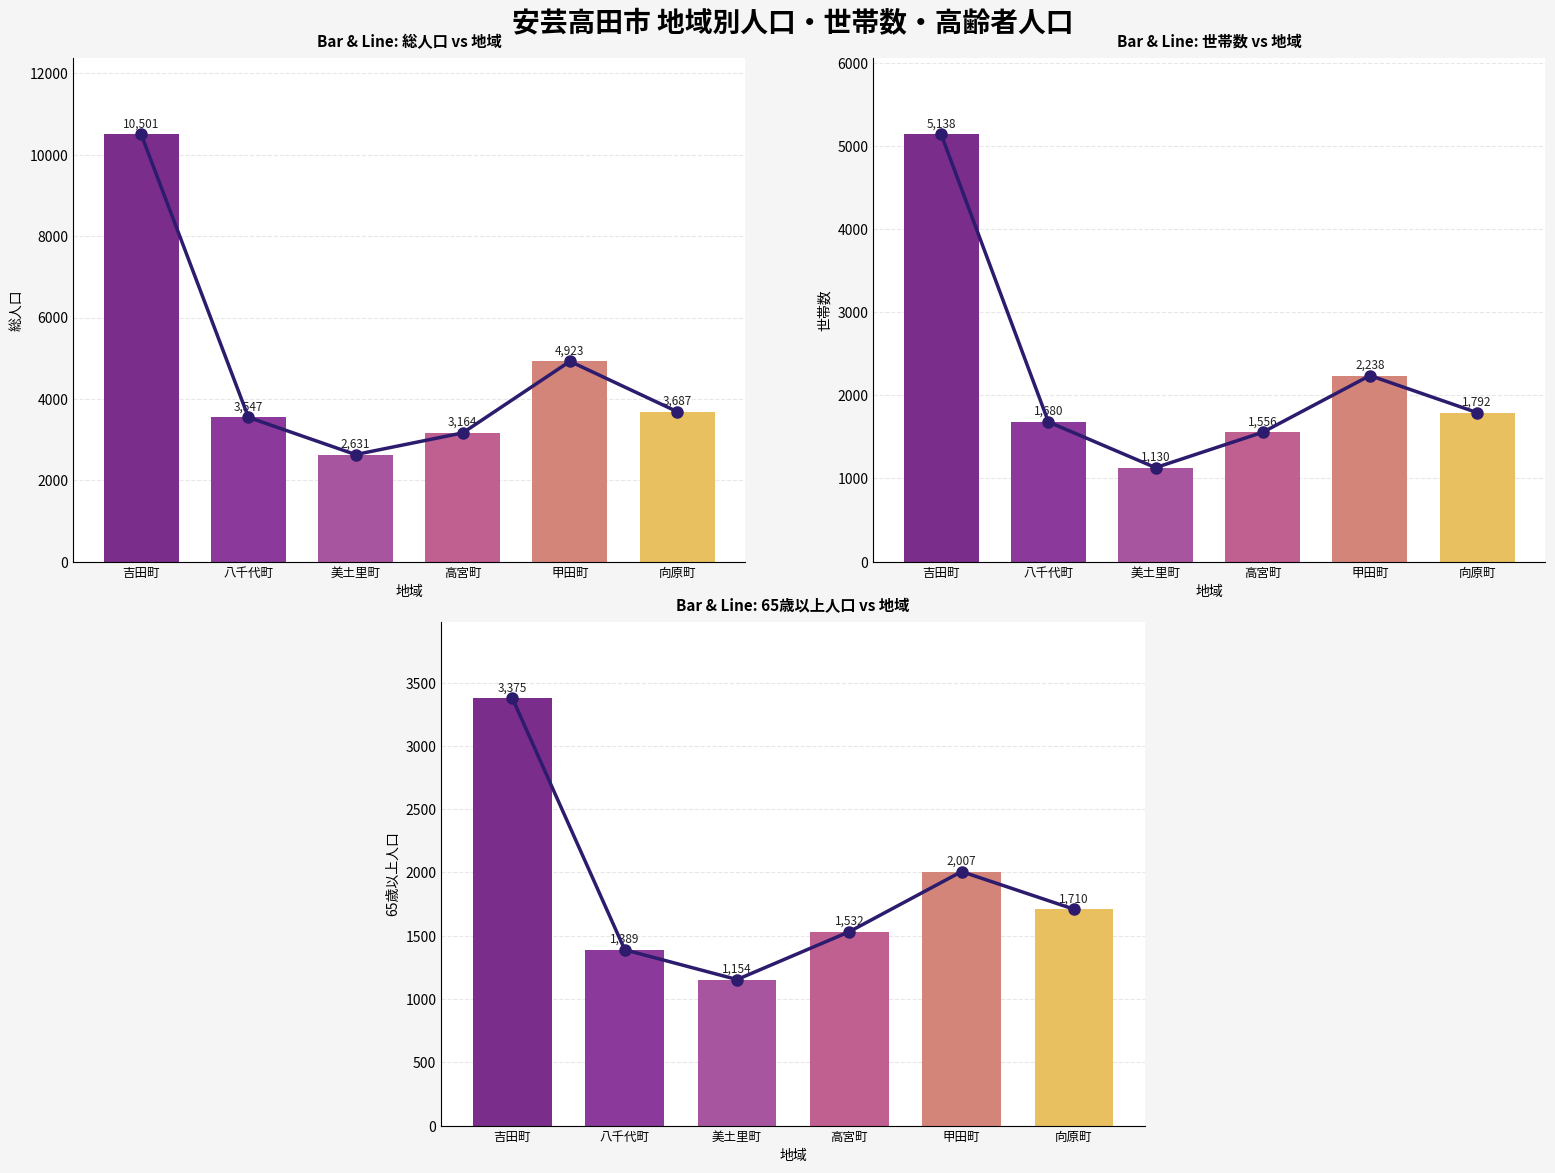

What is the value of the 世帯数 (line) bar at the 4th from the left?

1556